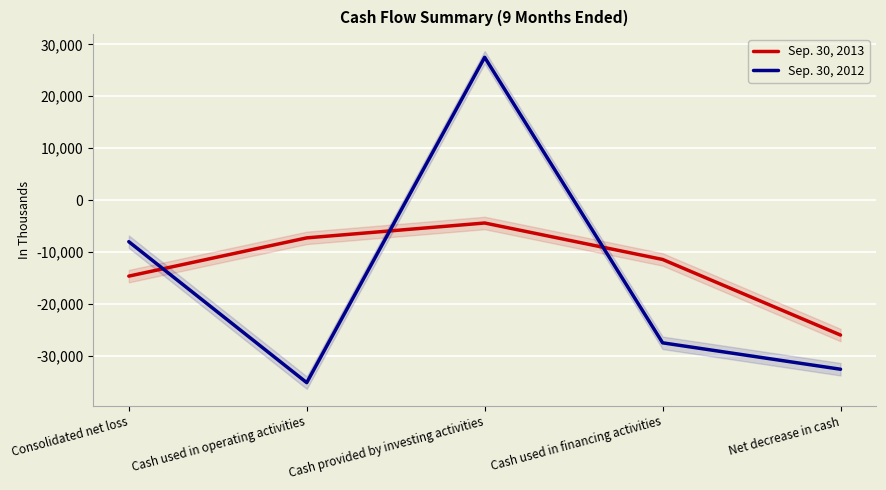

What is the sum of all Sep. 30, 2012 values?

-75597